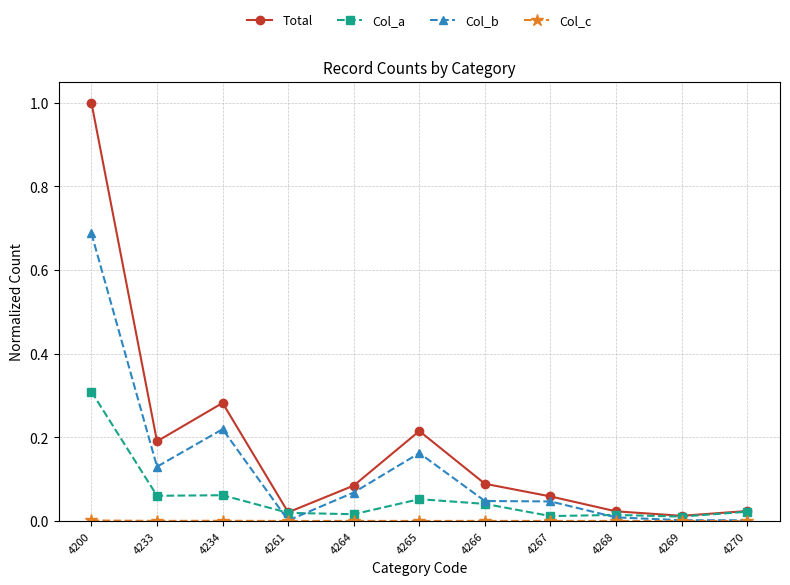

In Total, how many points are higher than both neighbors (excluding endpoints)?

2